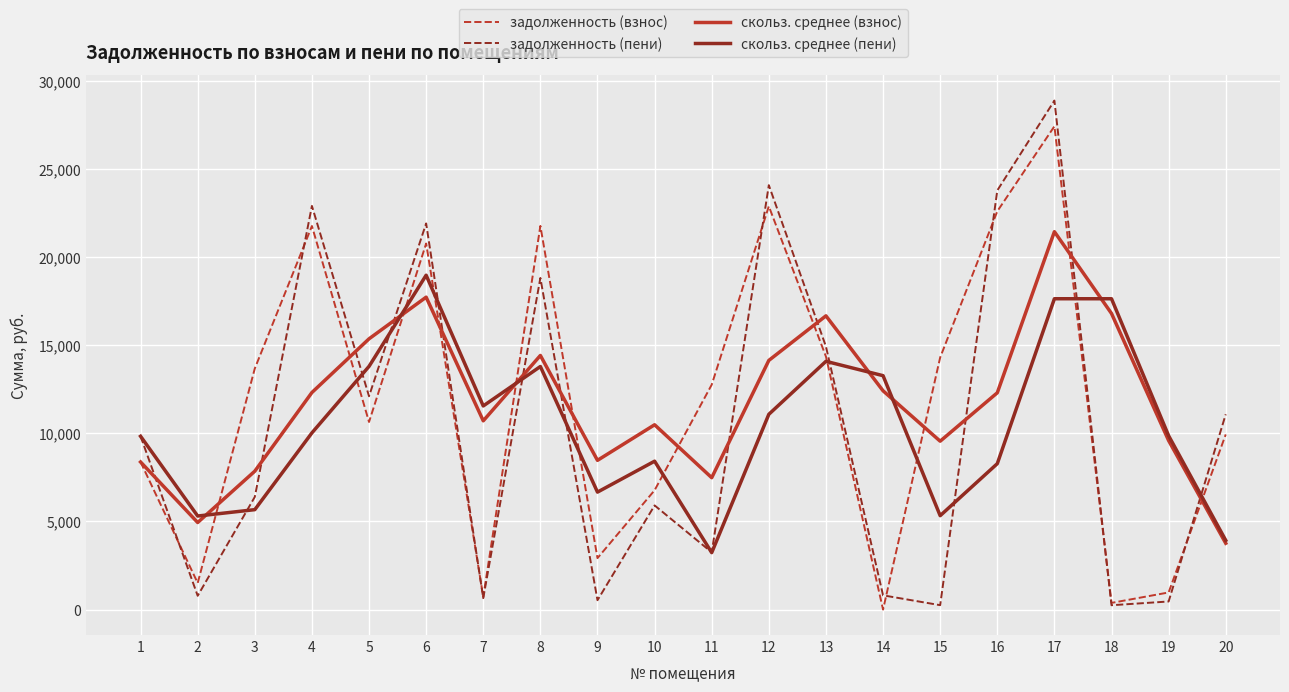

At which label does задолженность (взнос) reach its minimum?

14